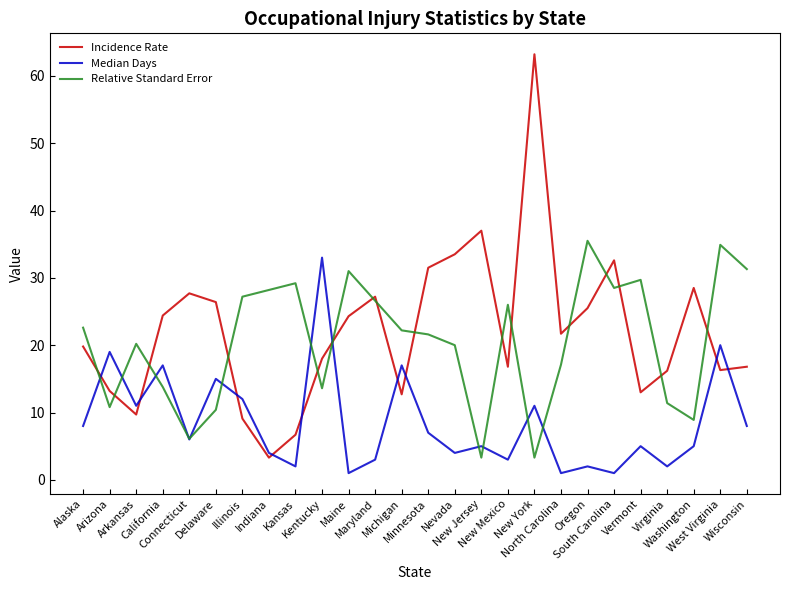

Which series has the widest spread of values?

Incidence Rate